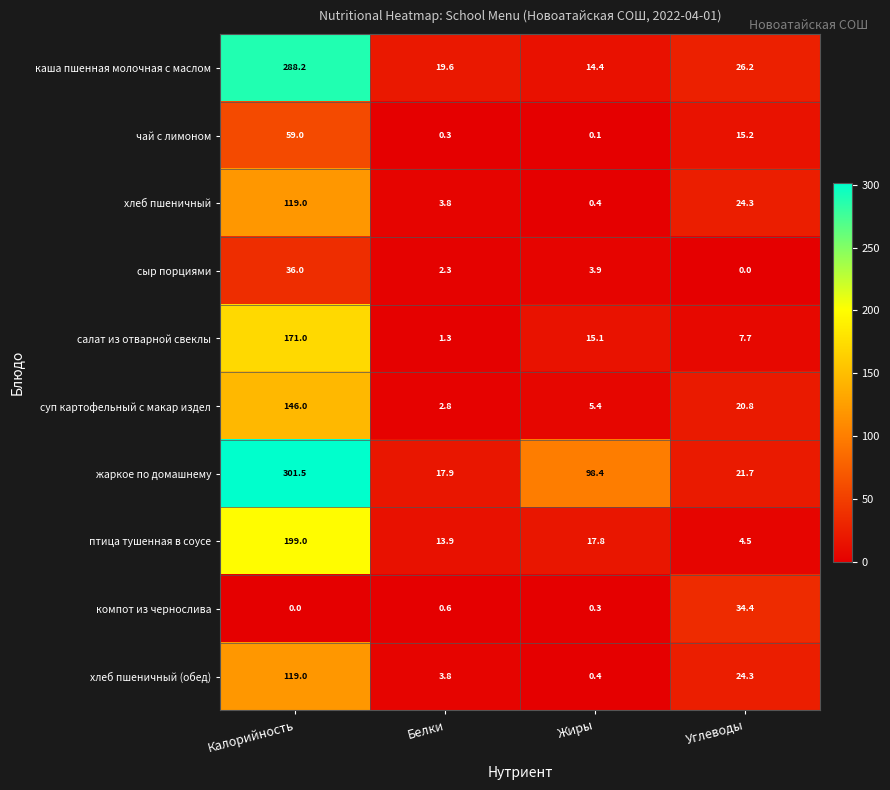

List the labels in order of каша пшенная молочная с маслом value, largest first.

Калорийность, Углеводы, Белки, Жиры